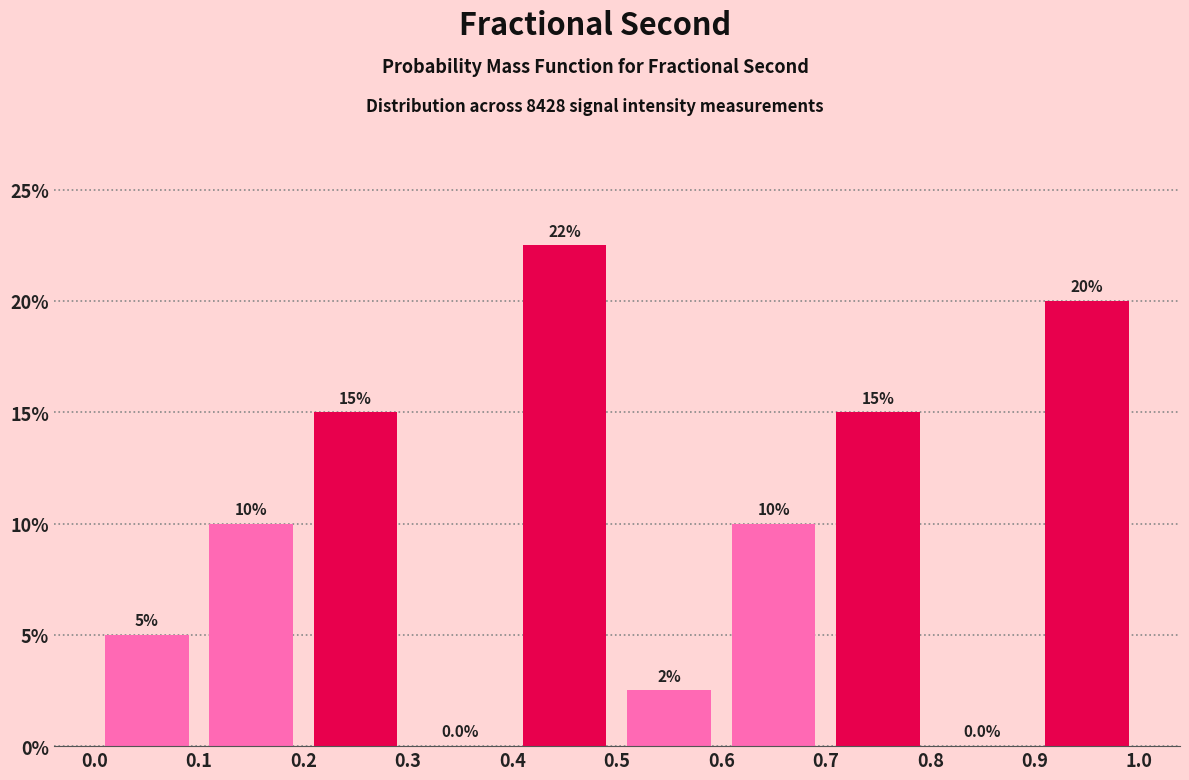

Which range on the x-axis has the tallest bar?

0.4 to 0.5